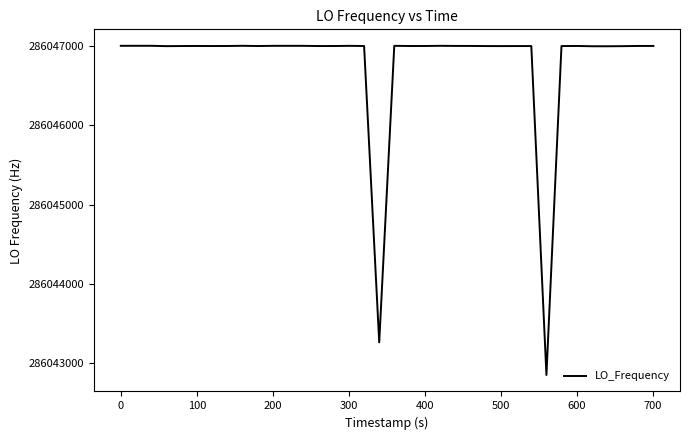

What is the maximum value shown in the chart?

286047002.8